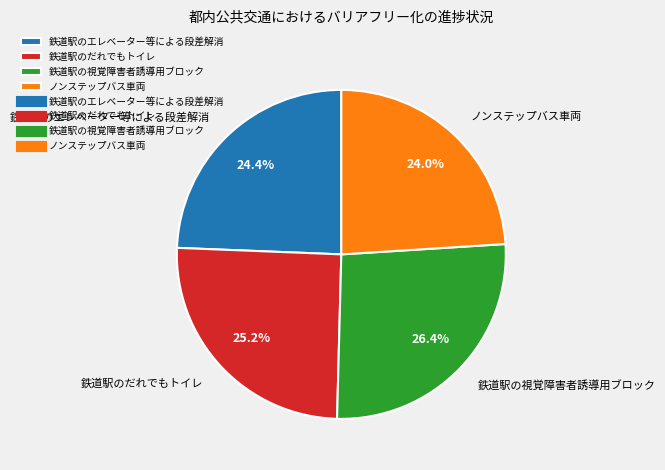

Does any single category account for the majority?

No